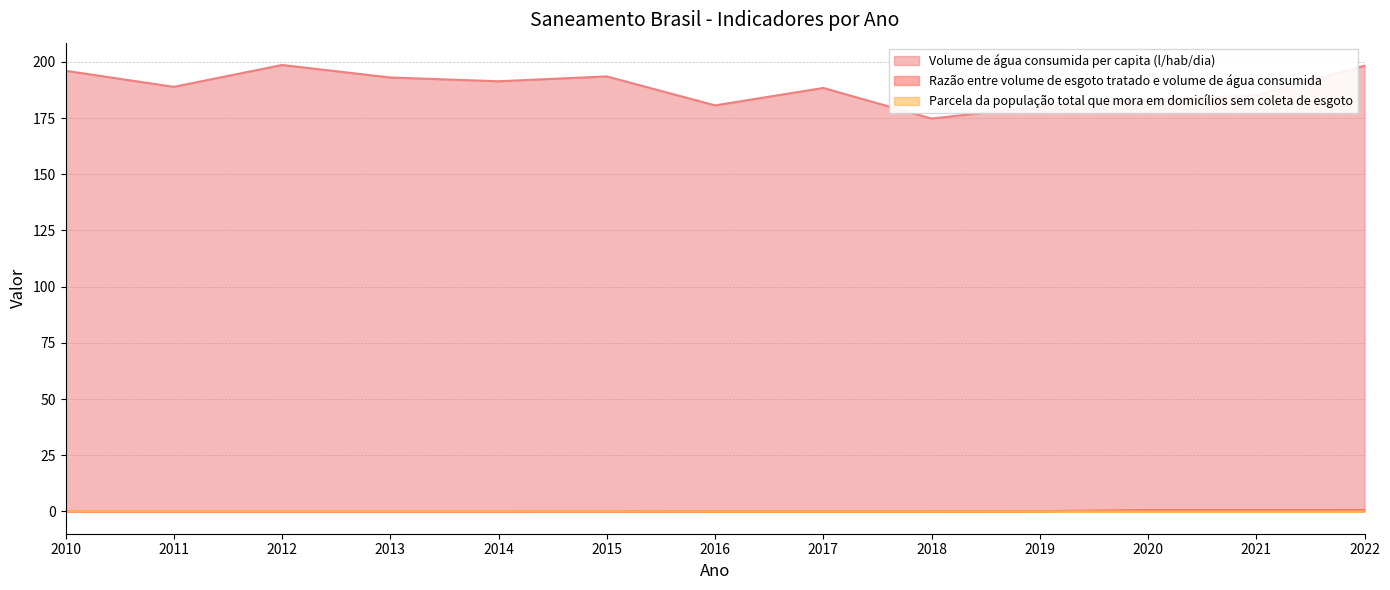

At how many categories does at least one series exceed 67?

13